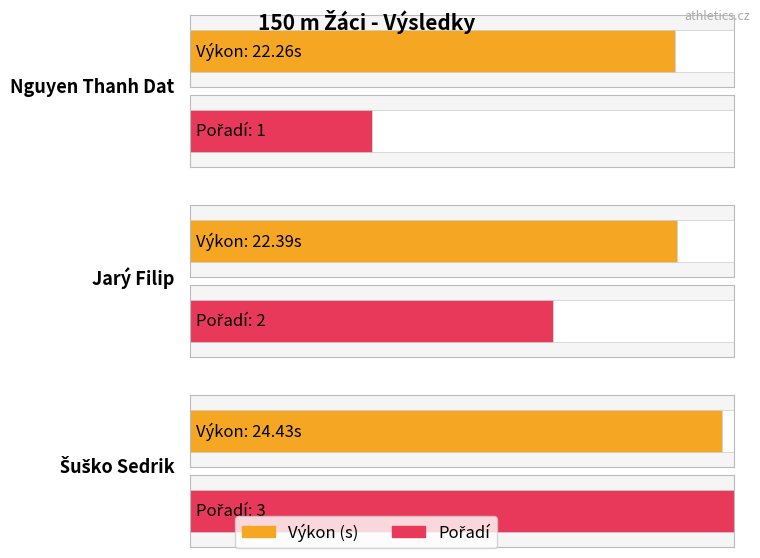

Rank the series at Nguyen Thanh Dat from lowest to highest value.

Pořadí, Výkon